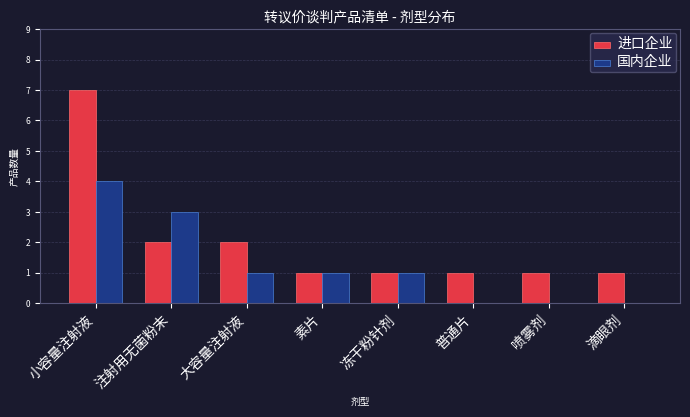

What is the difference between the 国内企业 values at 喷雾剂 and 小容量注射液?

4